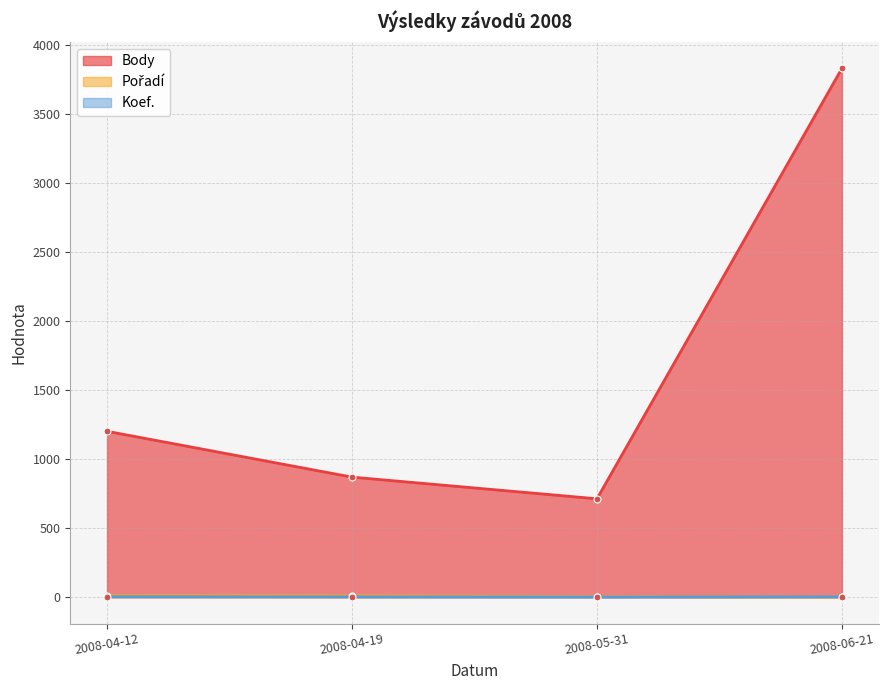

True or false: Koef. has more than 2 interior local peaks.

False